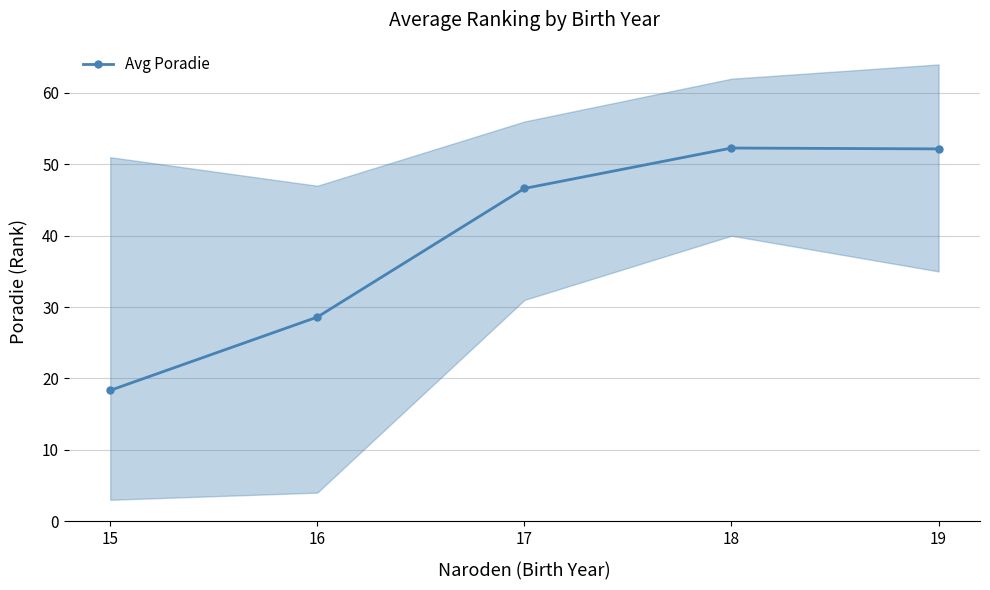

How many interior local peaks (higher than both neighbors) does the data have?

1